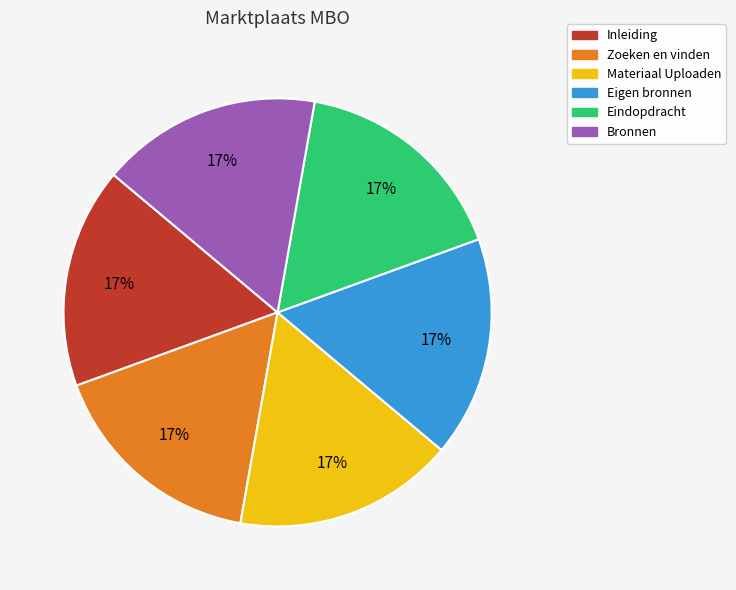

What is the ratio of the value at Inleiding to the value at Eindopdracht?

1.0